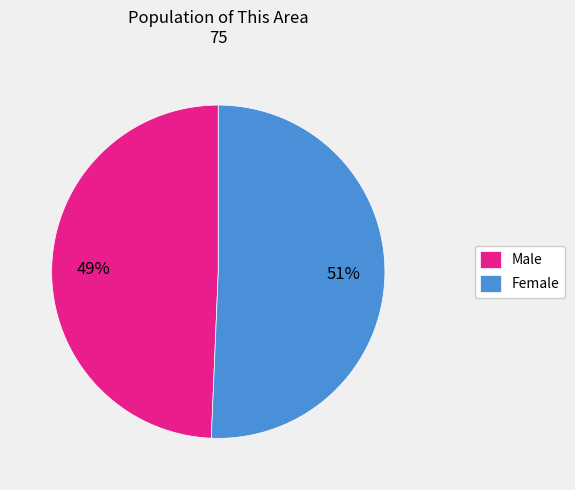

To the nearest percent, what percentage of the pie is Male?

49%